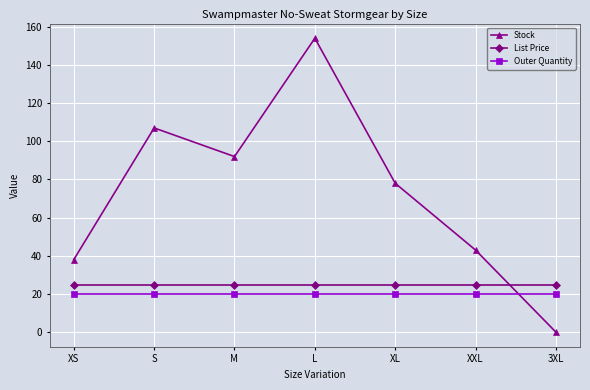

True or false: Outer Quantity and List Price cross at least once.

False